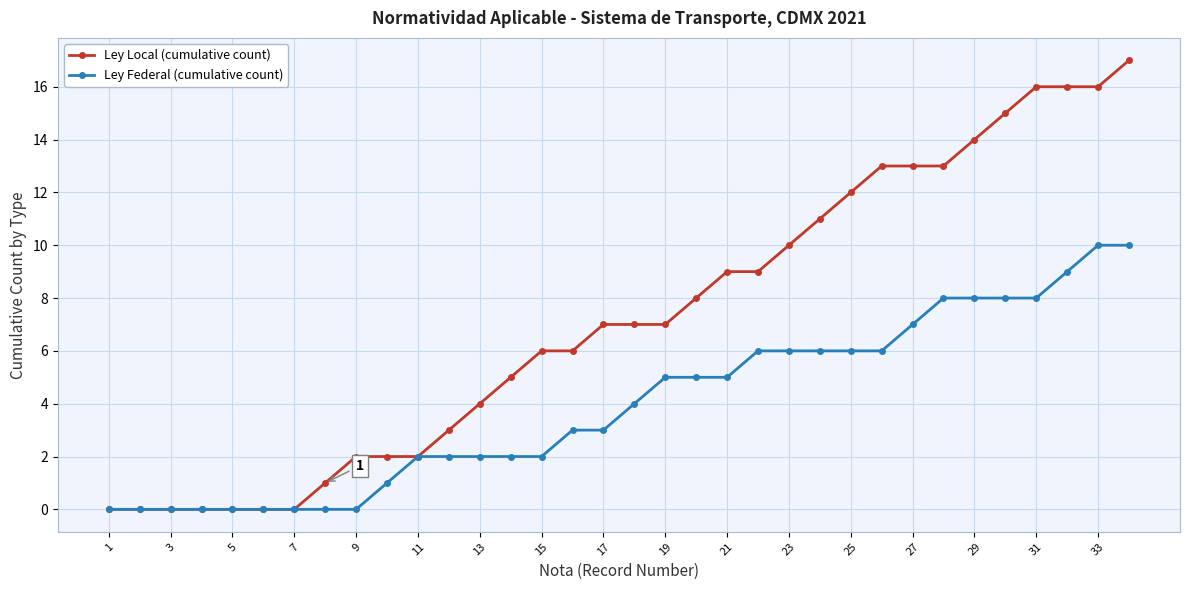

Which series has the largest total across all categories?

Ley Local (cumulative count)